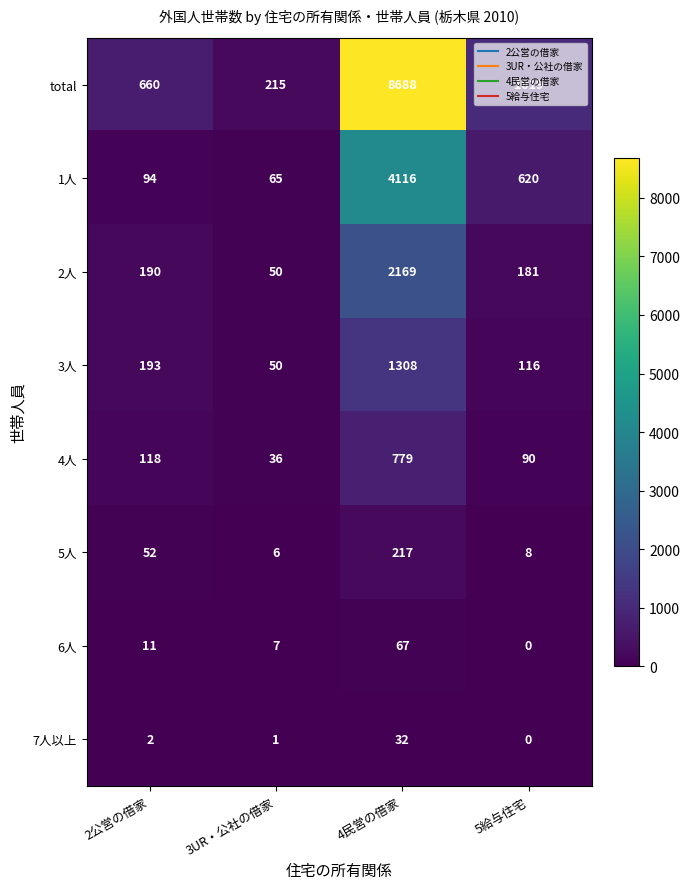

What is the sum of the total values at 4民営の借家 and 3UR・公社の借家?

8903